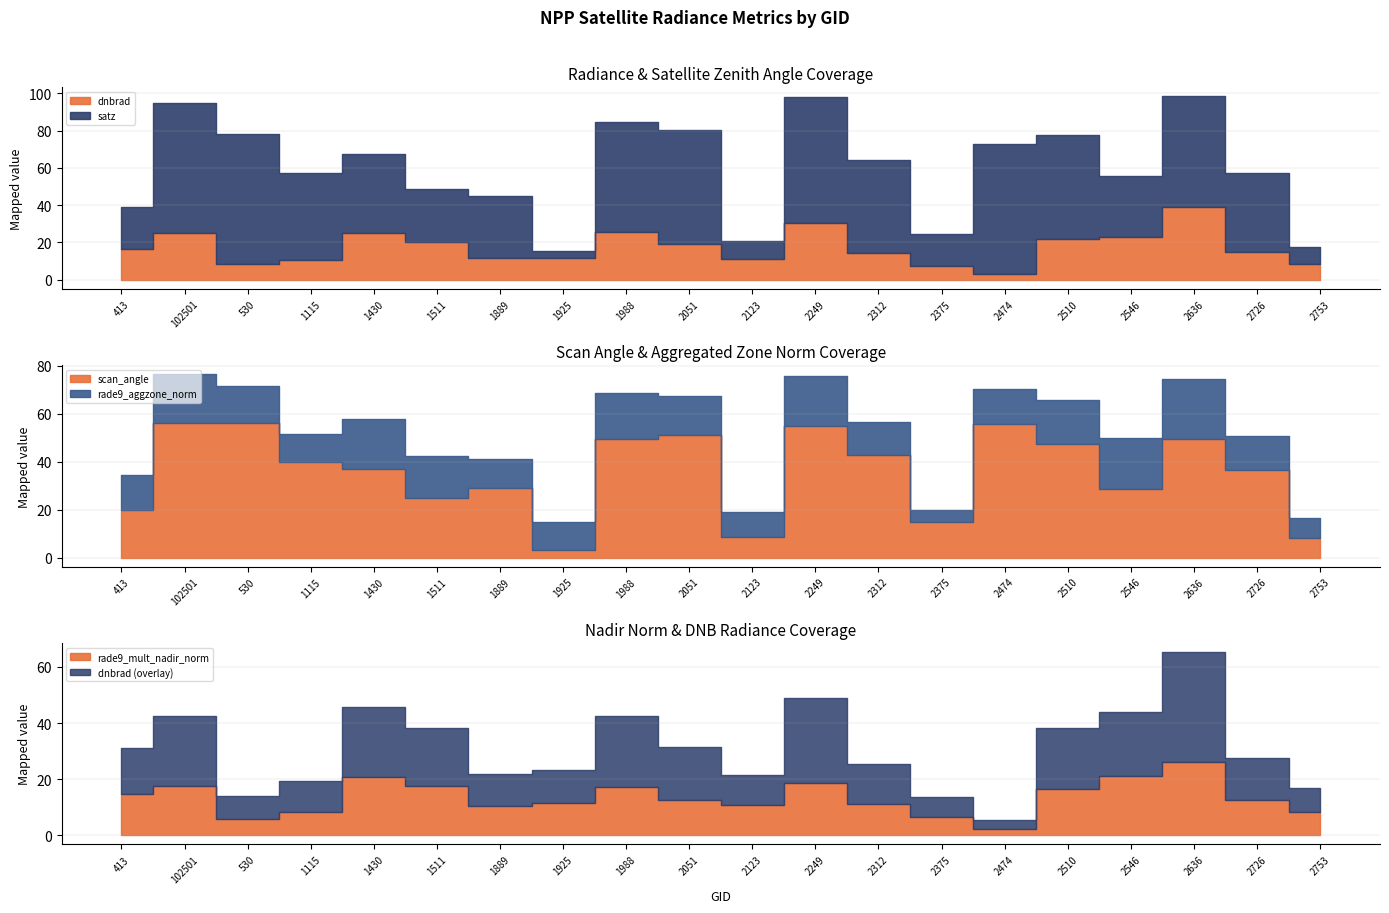

How many values in the rade9_mult_nadir_norm series are below 12?

9